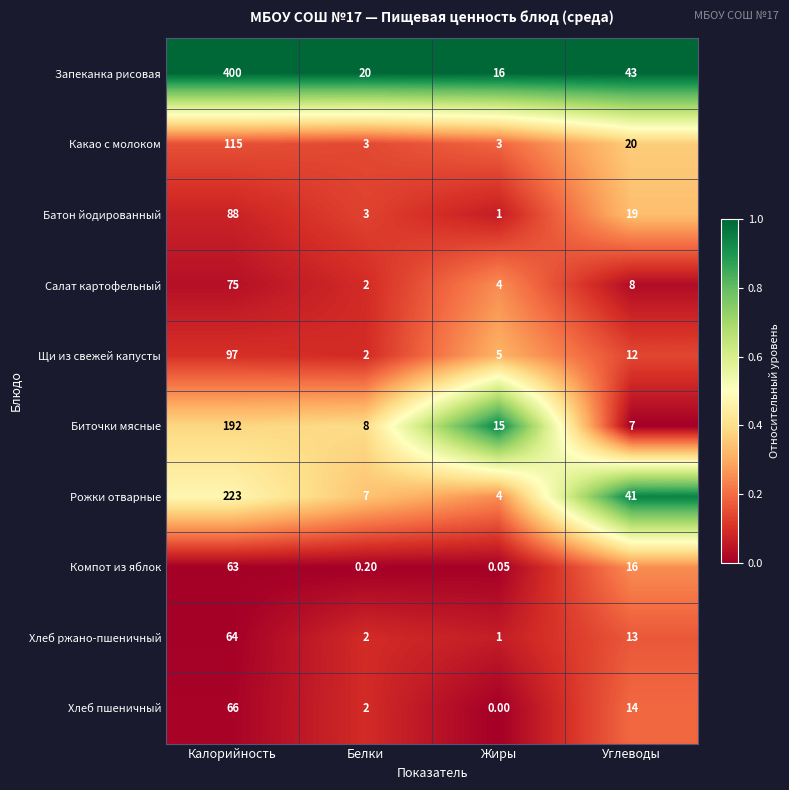

Which series has the largest range (max minus min)?

Запеканка рисовая